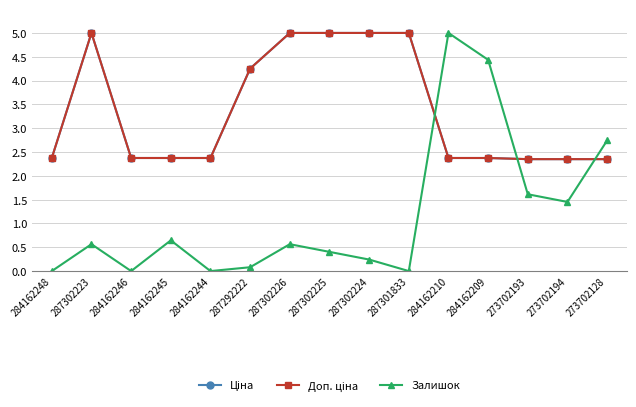

The Ціна series shows 2.4 at 273702128. True or false?

True